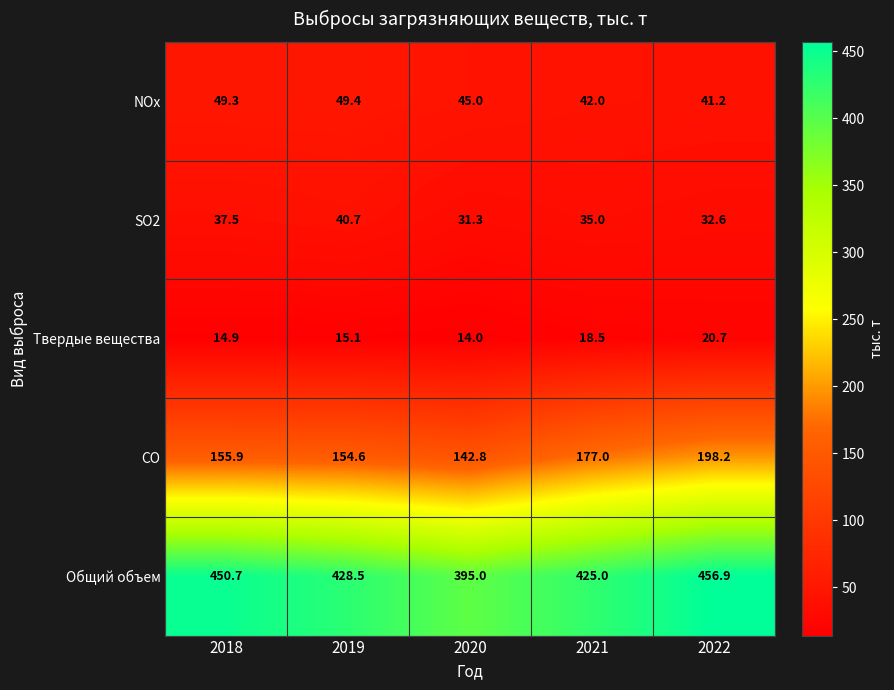

Reading left to right, transcribe all the data shown in this chart.

NOx: 2018=49.3	2019=49.4	2020=45.0	2021=42.0	2022=41.2
SO2: 2018=37.5	2019=40.7	2020=31.3	2021=35.0	2022=32.6
Твердые вещества: 2018=14.9	2019=15.1	2020=14.0	2021=18.5	2022=20.7
CO: 2018=155.9	2019=154.6	2020=142.8	2021=177.0	2022=198.2
Общий объем: 2018=450.7	2019=428.5	2020=395.0	2021=425.0	2022=456.9